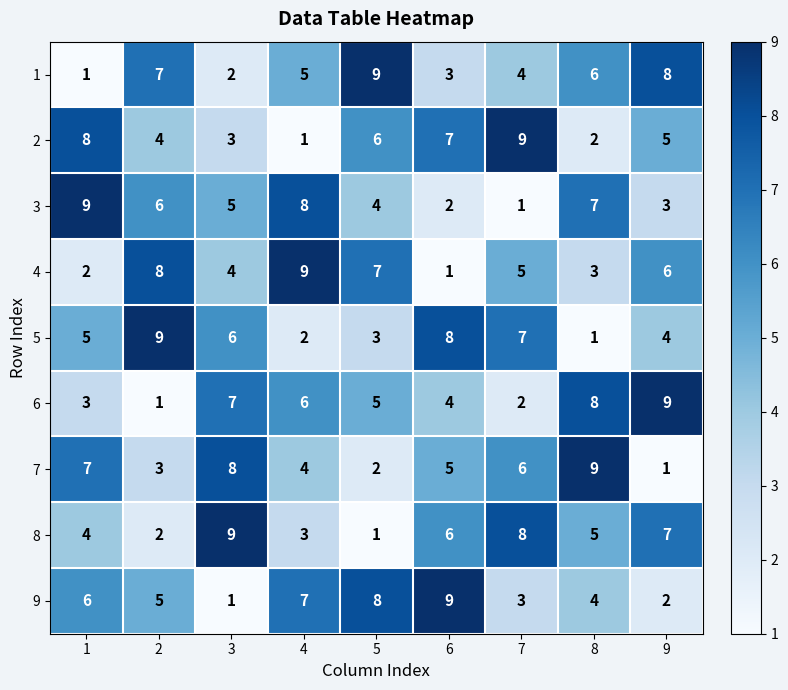

What is the total value across all series at 9?

45